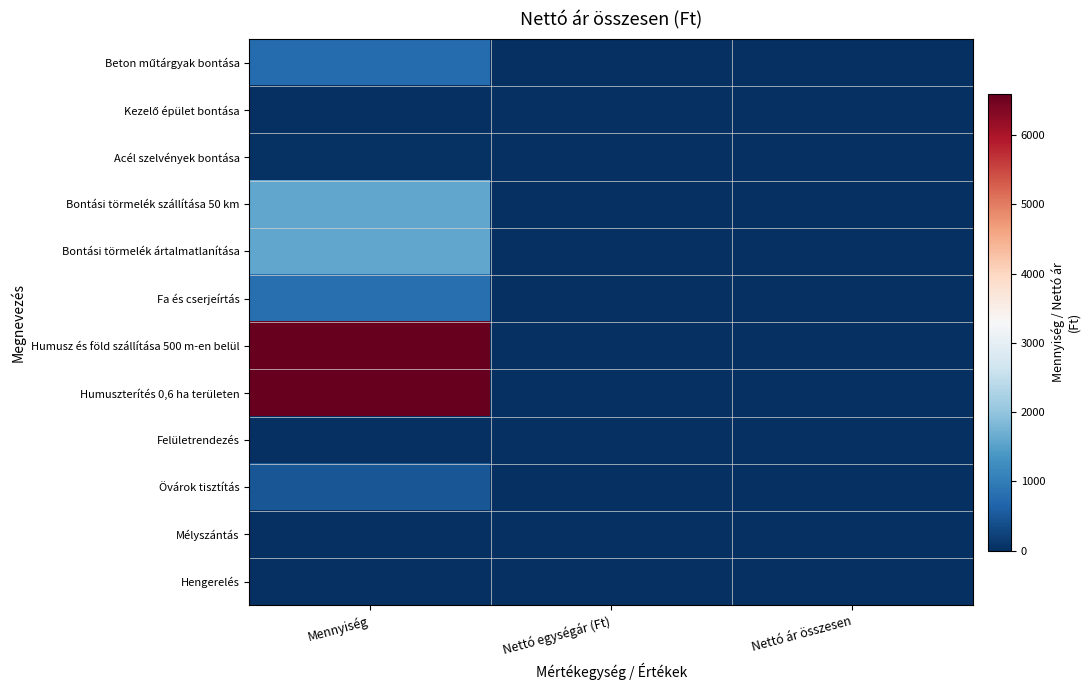

Count the number of data series in this chart.

12